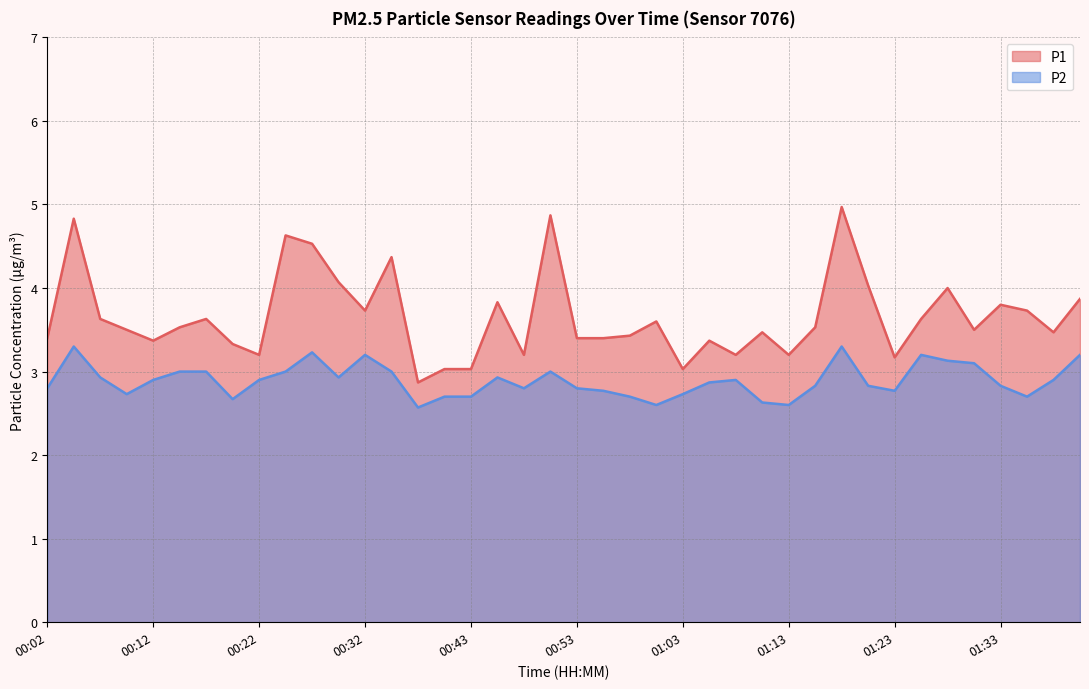

What is the maximum value shown in the chart?

5.0